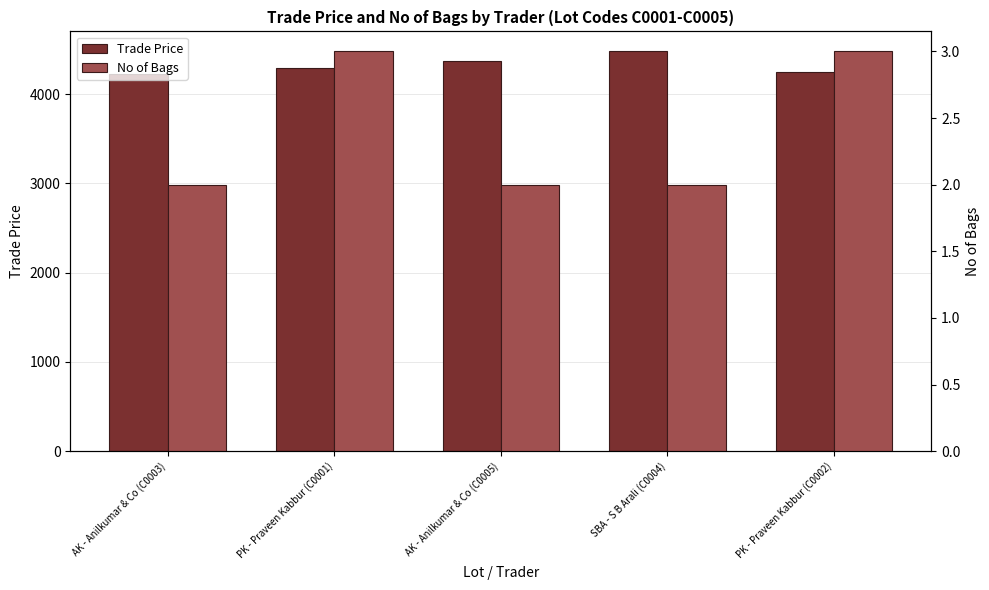

At which label does No of Bags reach its peak?

PK - Praveen Kabbur (C0001)